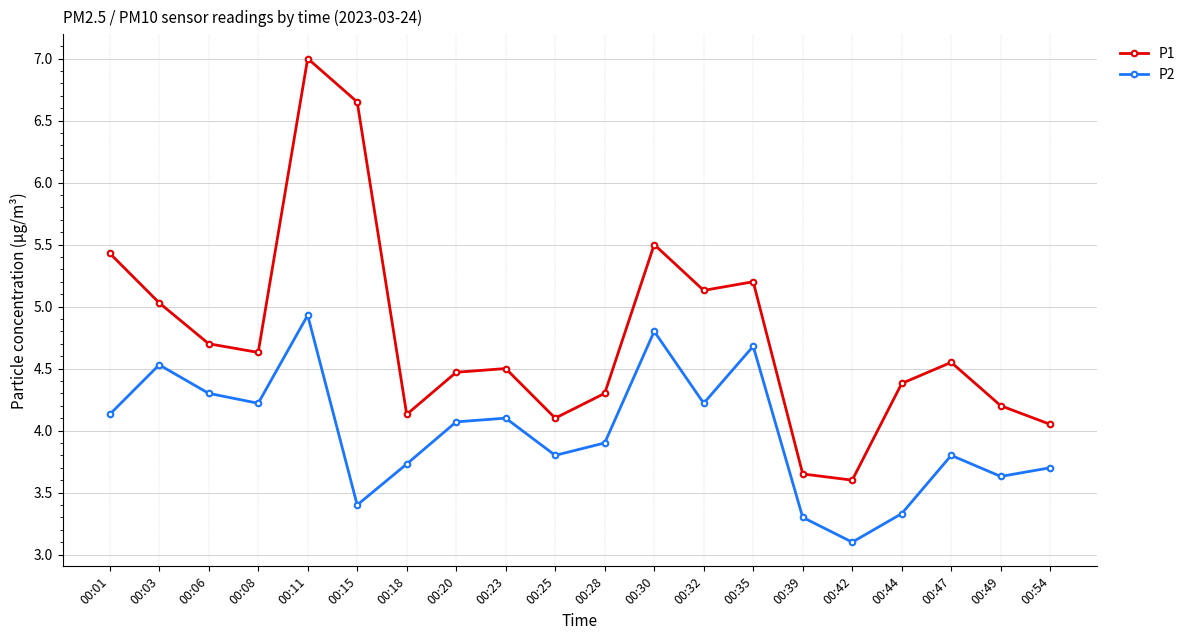

Does the chart have visible grid lines?

Yes